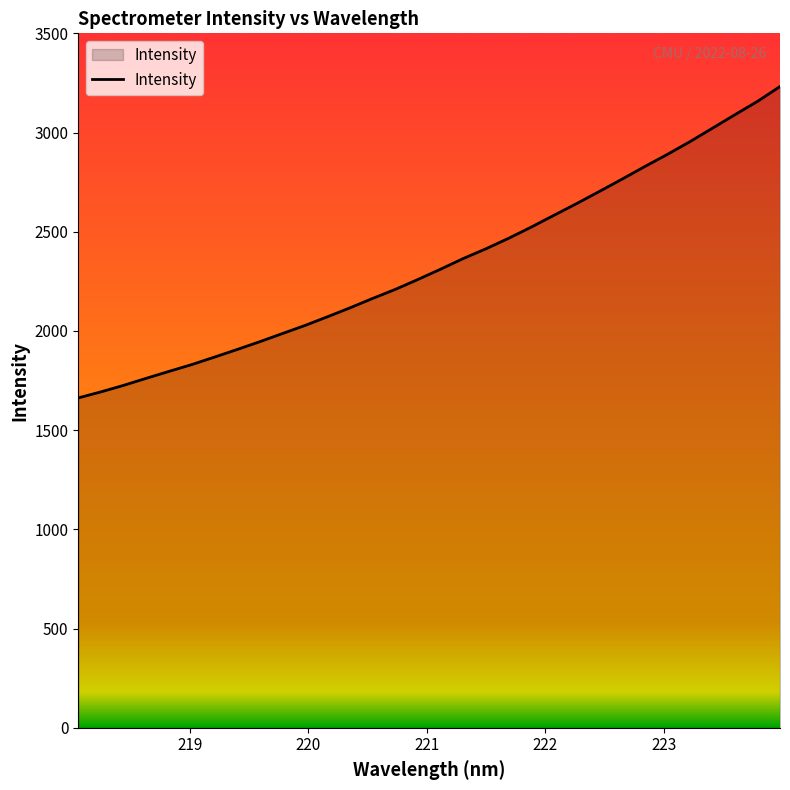

Reading left to right, what are all the values shown in this chart?

1662.5	1692.9	1725.8	1761.3	1796.1	1830.2	1867.7	1906.1	1945.4	1986.5	2027.3	2071.5	2116.7	2164.2	2209.7	2259.7	2311.6	2365.1	2414.1	2467.0	2523.4	2582.6	2641.5	2702.4	2764.2	2827.3	2888.8	2953.0	3021.0	3089.5	3156.8	3231.8